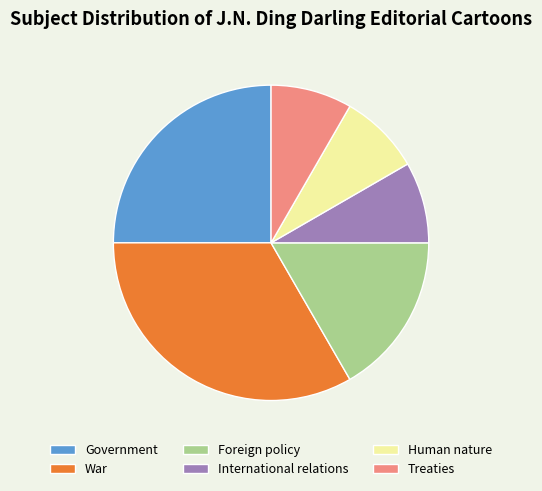

Is the sum of War and International relations greater than half?

No